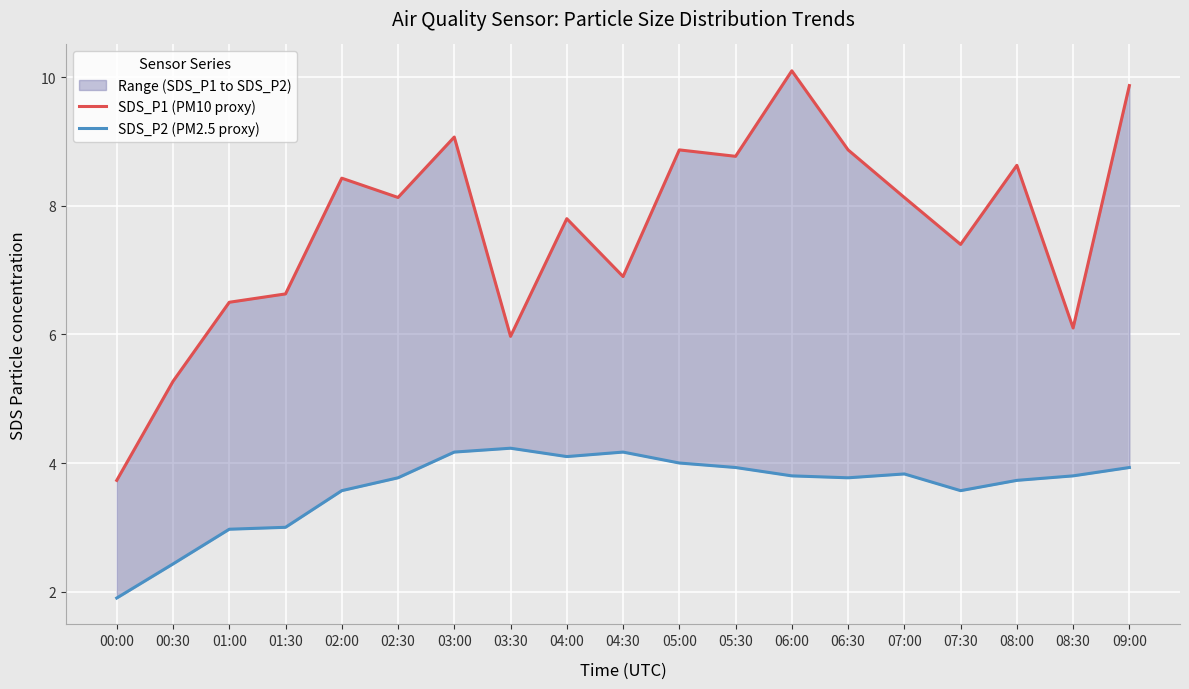

List the labels in order of SDS_P1 (PM10 proxy) value, smallest first.

00:00, 00:30, 03:30, 08:30, 01:00, 01:30, 04:30, 07:30, 04:00, 02:30, 07:00, 02:00, 08:00, 05:30, 05:00, 06:30, 03:00, 09:00, 06:00